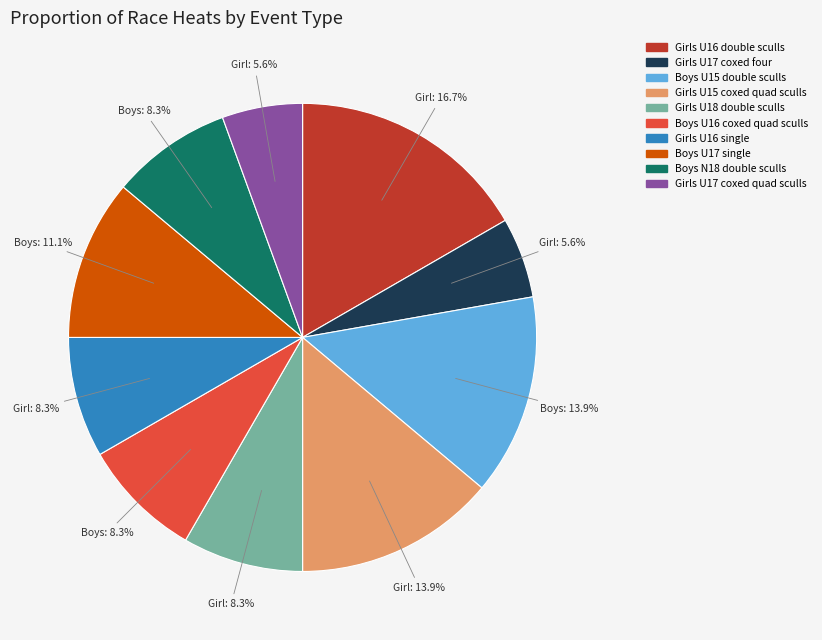

To the nearest percent, what is the average slice percentage?

10%